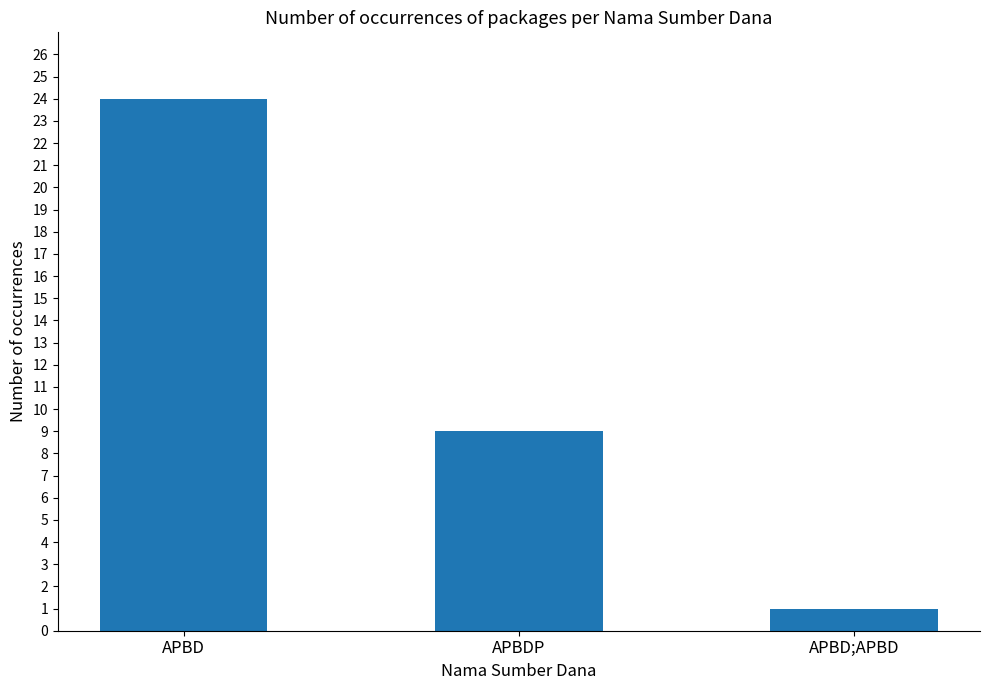

What is the difference between the maximum and minimum values?

23